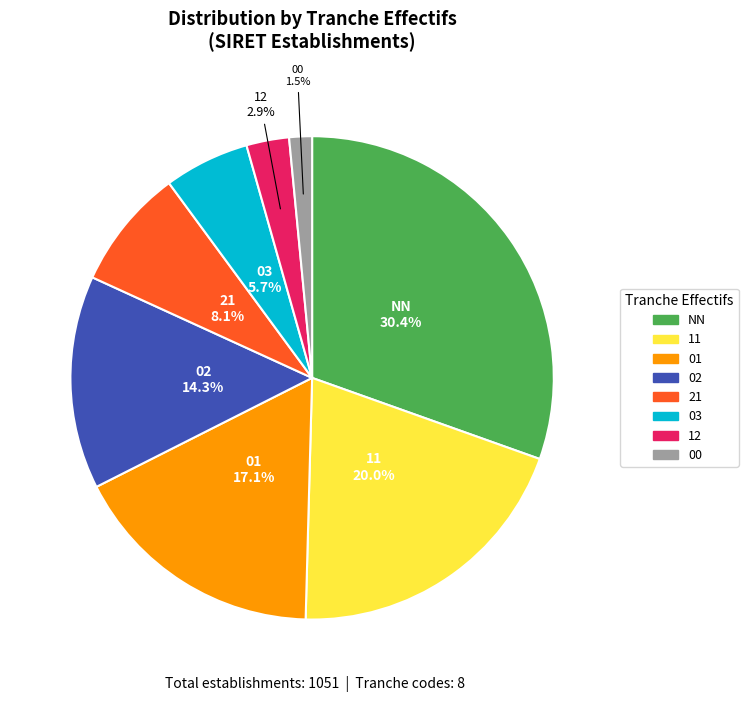

True or false: 03 accounts for 1% of the total.

False